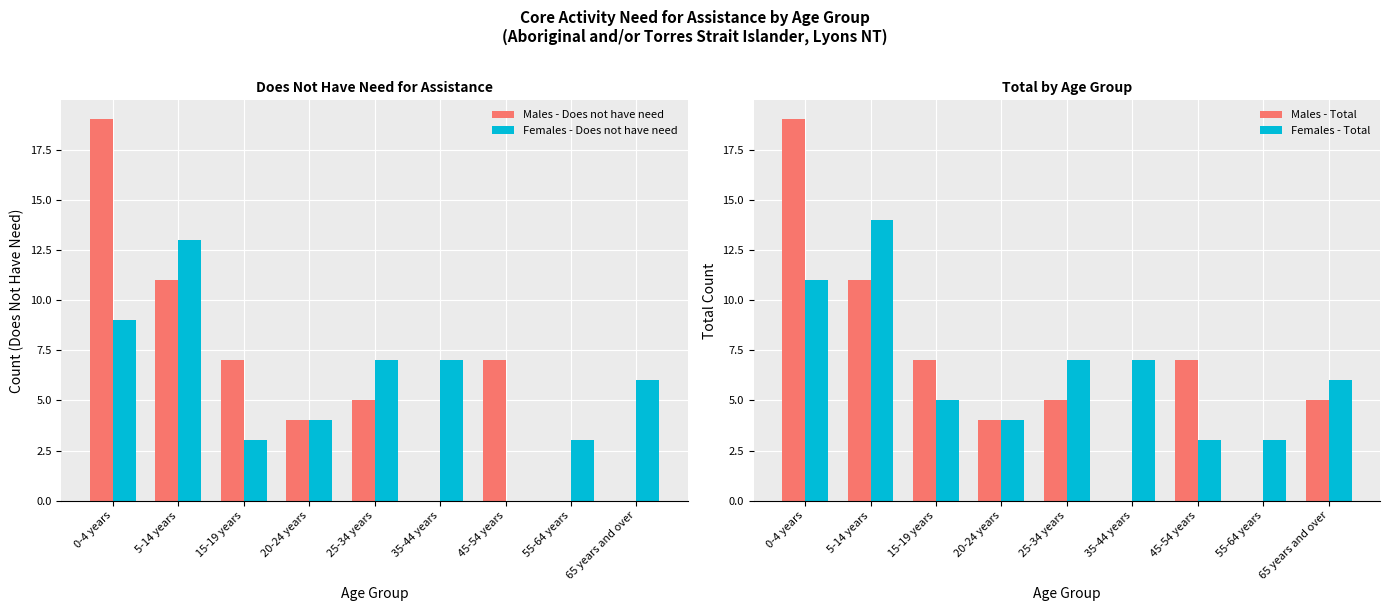

Which series has the widest spread of values?

Males - Does not have need